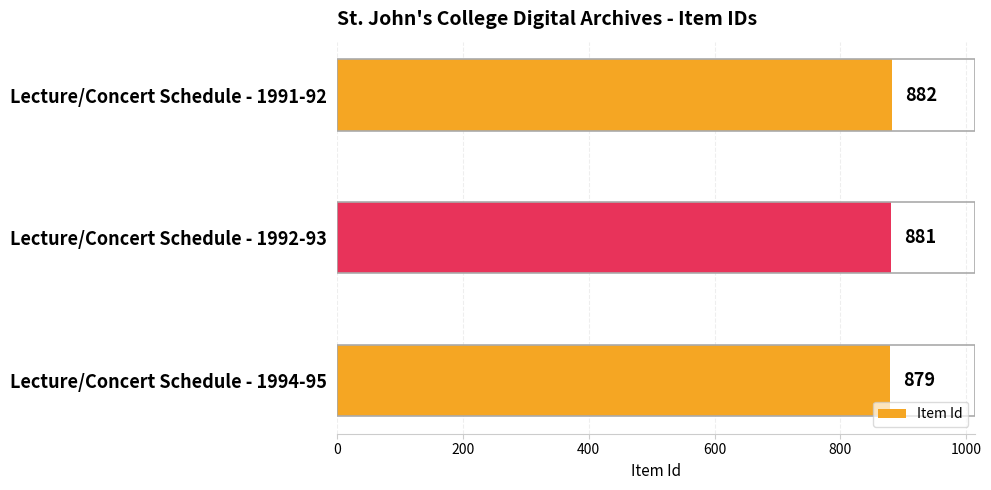

Rank the categories by value from highest to lowest.

Lecture/Concert Schedule - 1991-92, Lecture/Concert Schedule - 1992-93, Lecture/Concert Schedule - 1994-95